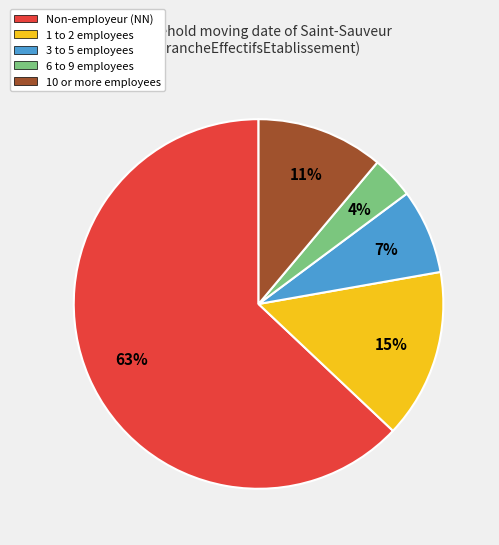

How many slices are in this pie chart?

5